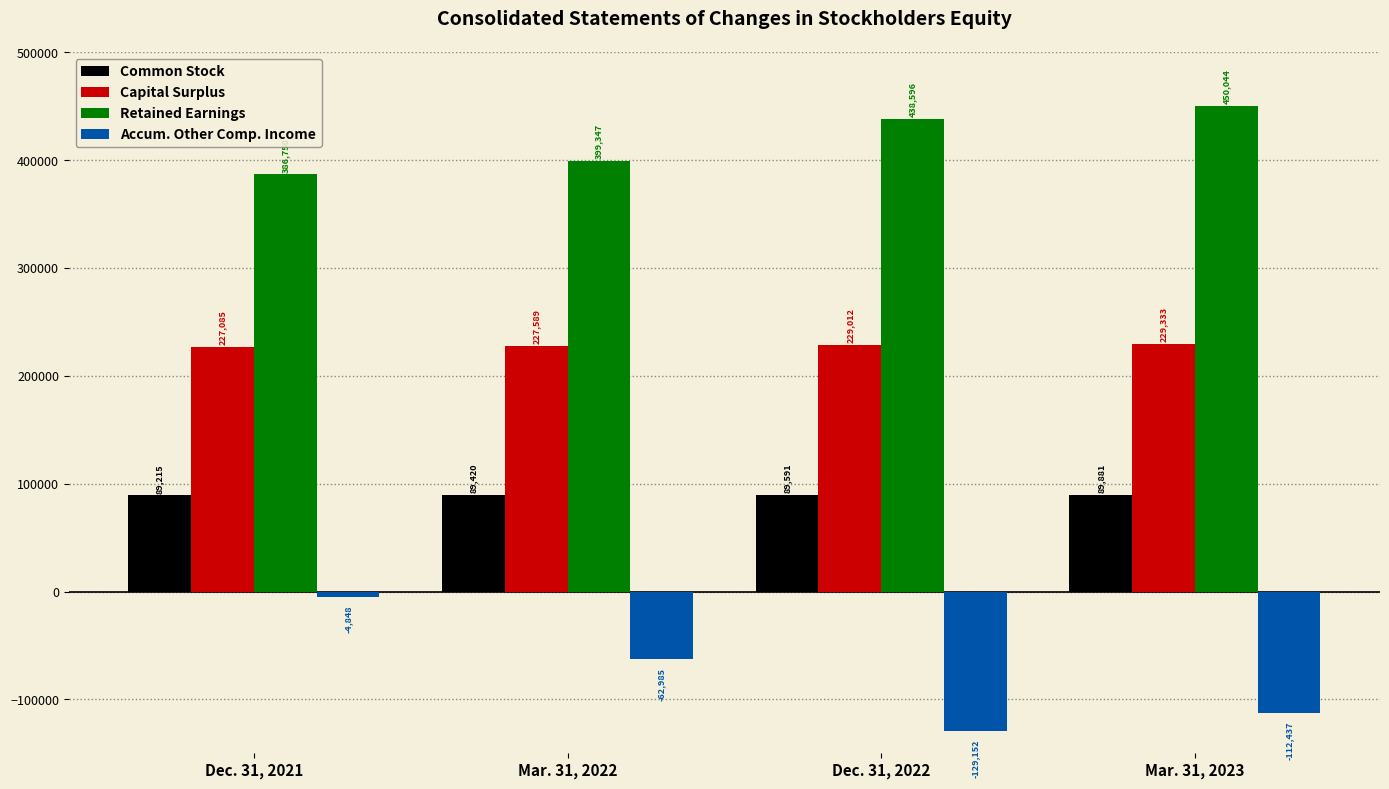

What position from the left is Dec. 31, 2021?

1